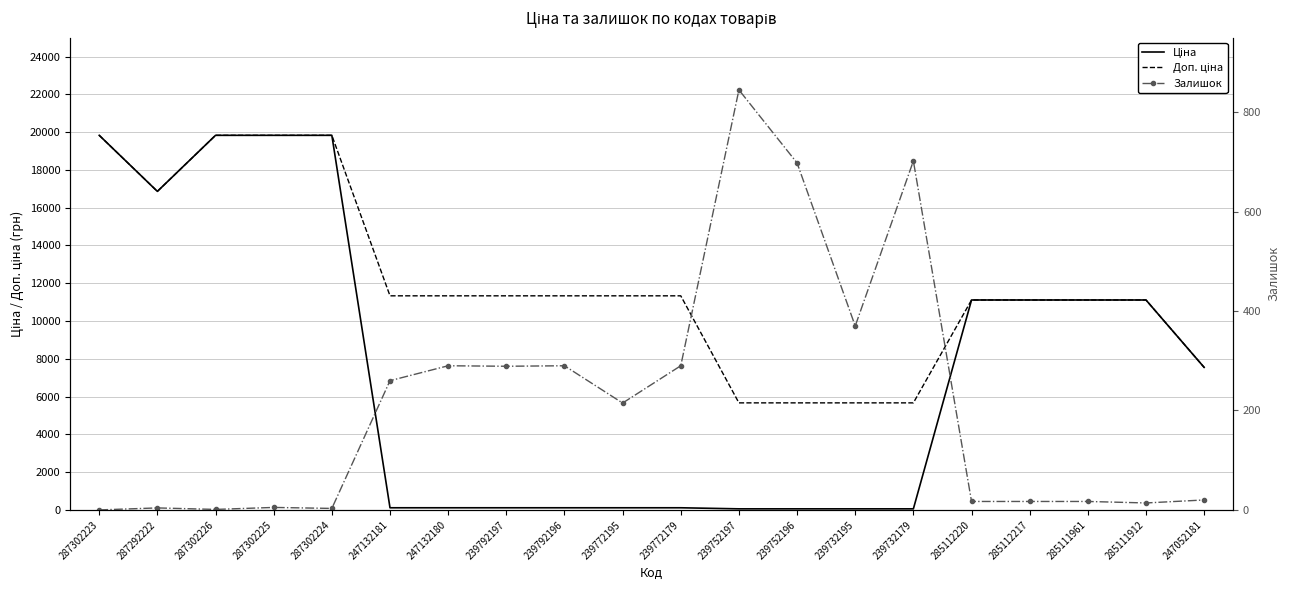

What is the difference between the second highest and second lowest values in the Доп. ціна series?

14164.1